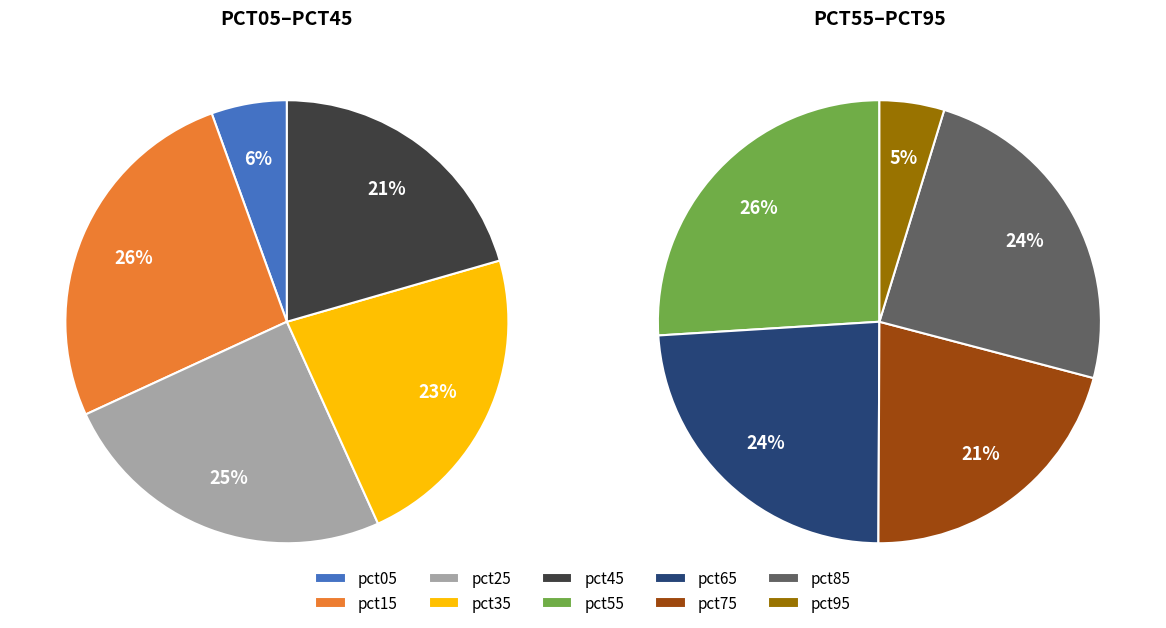

How many segments does this pie chart have?

10